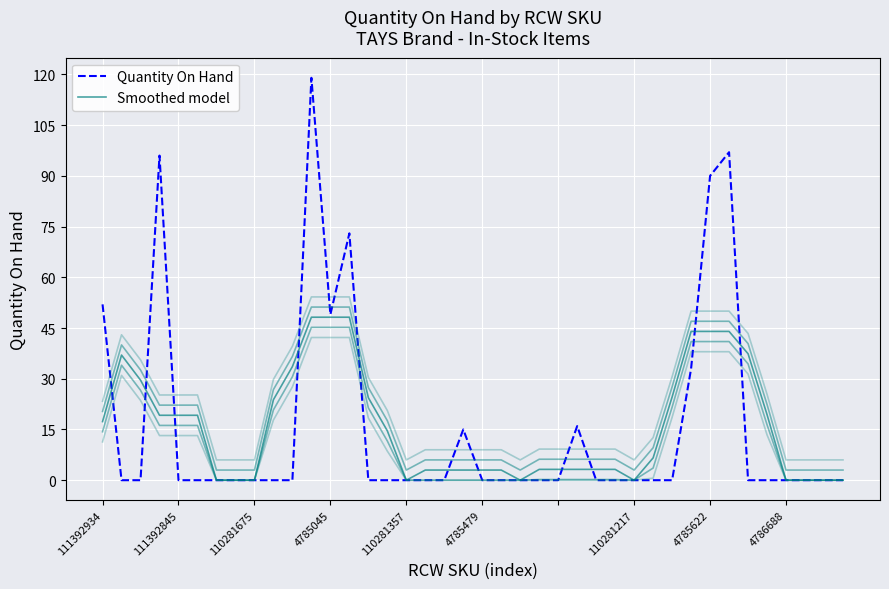

At which category is the sum across all series the highest?

11